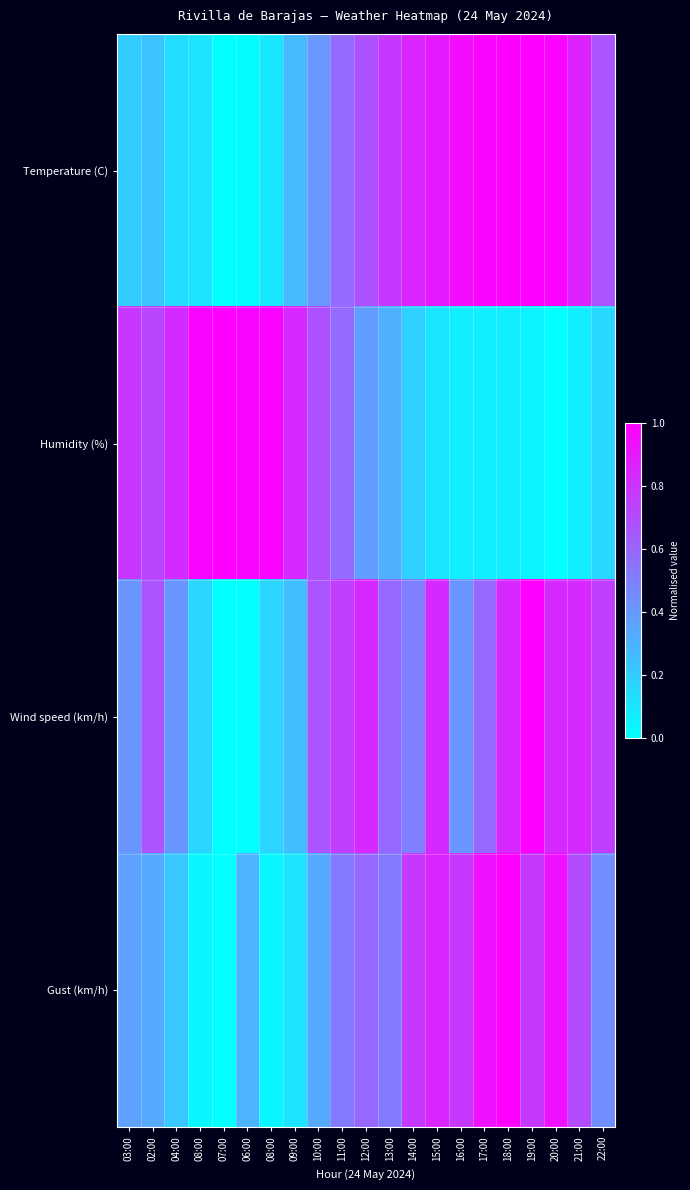

Reading left to right, what are all the values shown in this chart?

Temperature (C): 03:00=0.2	02:00=0.2	04:00=0.1	08:00=0.1	07:00=0.0	06:00=0.0	08:00=0.1	09:00=0.3	10:00=0.4	11:00=0.6	12:00=0.7	13:00=0.8	14:00=0.9	15:00=0.9	16:00=0.9	17:00=1.0	18:00=1.0	19:00=1.0	20:00=1.0	21:00=0.9	22:00=0.7
Humidity (%): 03:00=0.8	02:00=0.7	04:00=0.8	08:00=1.0	07:00=1.0	06:00=1.0	08:00=1.0	09:00=0.8	10:00=0.7	11:00=0.6	12:00=0.4	13:00=0.3	14:00=0.2	15:00=0.1	16:00=0.1	17:00=0.1	18:00=0.1	19:00=0.1	20:00=0.0	21:00=0.1	22:00=0.2
Wind speed (km/h): 03:00=0.4	02:00=0.7	04:00=0.4	08:00=0.2	07:00=0.0	06:00=0.0	08:00=0.2	09:00=0.2	10:00=0.7	11:00=0.8	12:00=0.8	13:00=0.6	14:00=0.5	15:00=0.8	16:00=0.4	17:00=0.6	18:00=0.8	19:00=1.0	20:00=0.8	21:00=0.8	22:00=0.8
Gust (km/h): 03:00=0.4	02:00=0.3	04:00=0.2	08:00=0.0	07:00=0.0	06:00=0.3	08:00=0.0	09:00=0.1	10:00=0.3	11:00=0.5	12:00=0.6	13:00=0.5	14:00=0.8	15:00=0.9	16:00=0.8	17:00=0.9	18:00=1.0	19:00=0.8	20:00=0.9	21:00=0.7	22:00=0.4